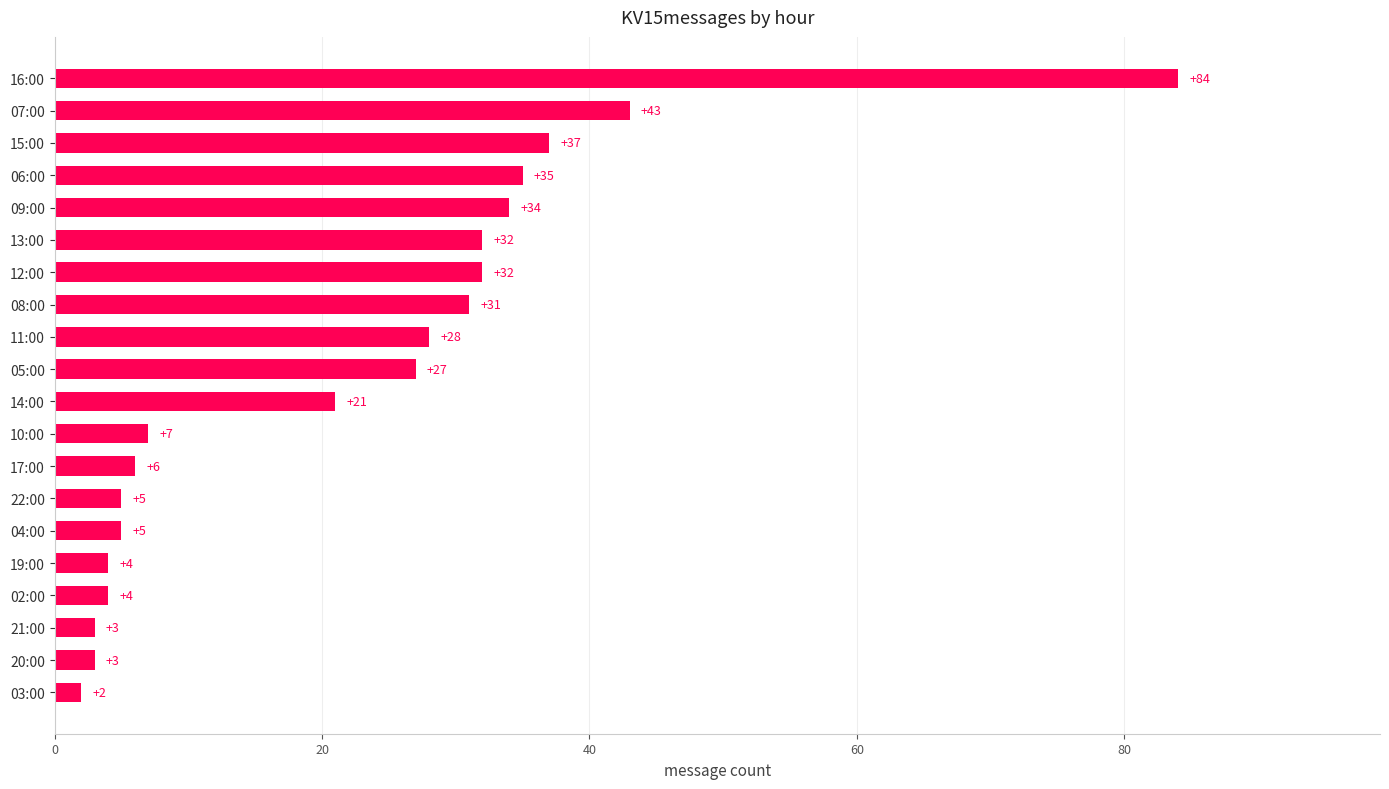

What is the difference between the maximum and minimum values?

82